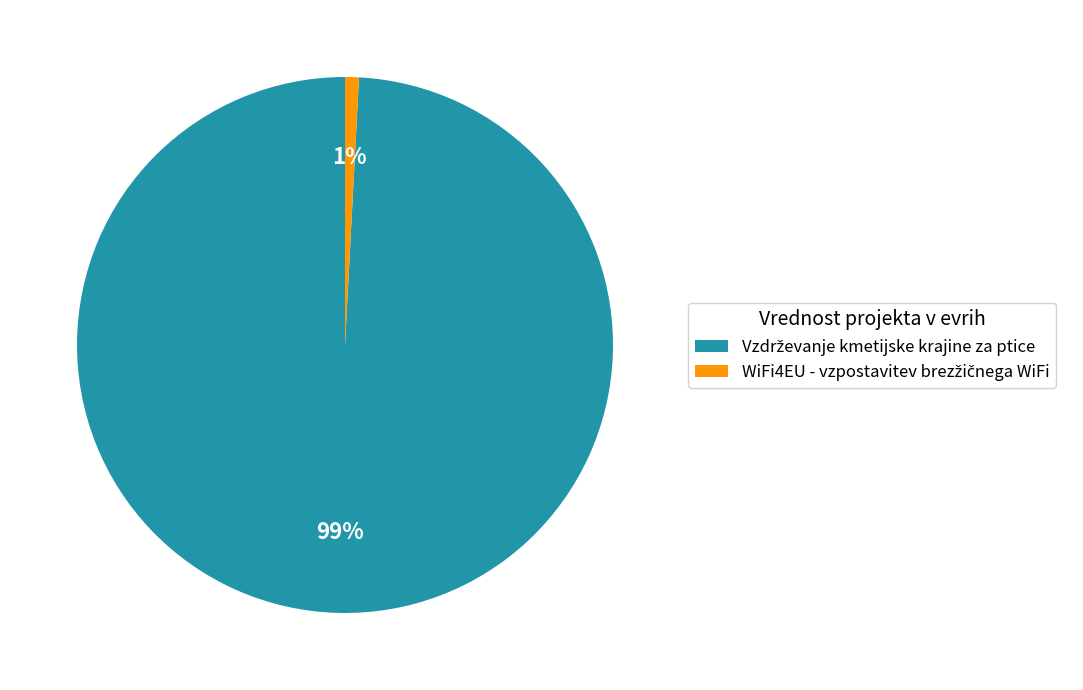

To the nearest percent, what is the difference between the largest and smallest slice percentages?

98%